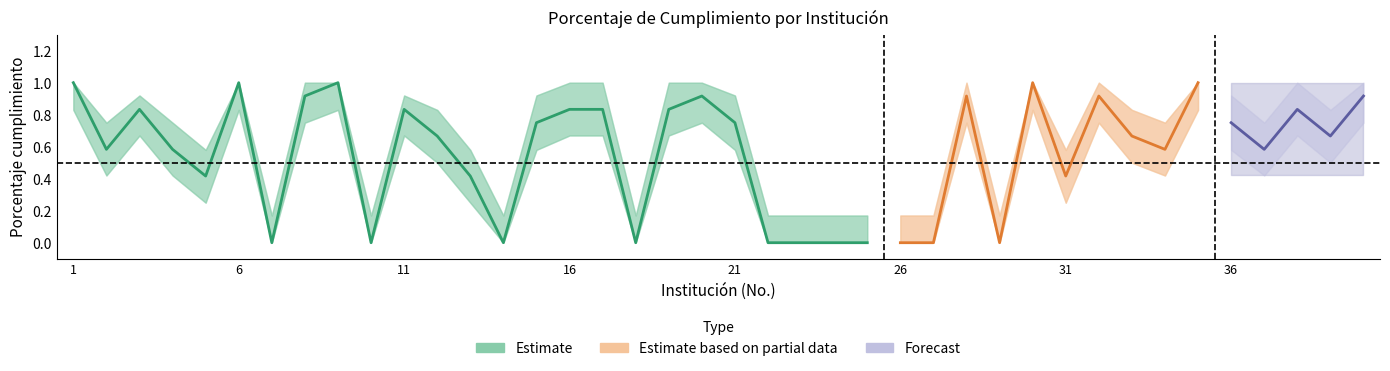

Between 28 and 4, which is larger?

28